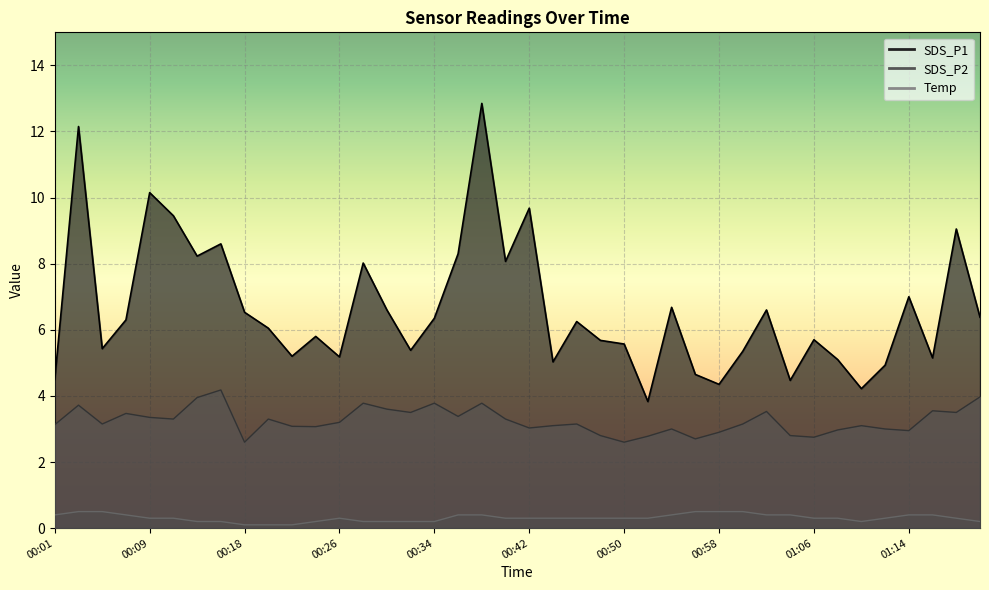

The SDS_P1 series shows 10.2 at 00:09. True or false?

True